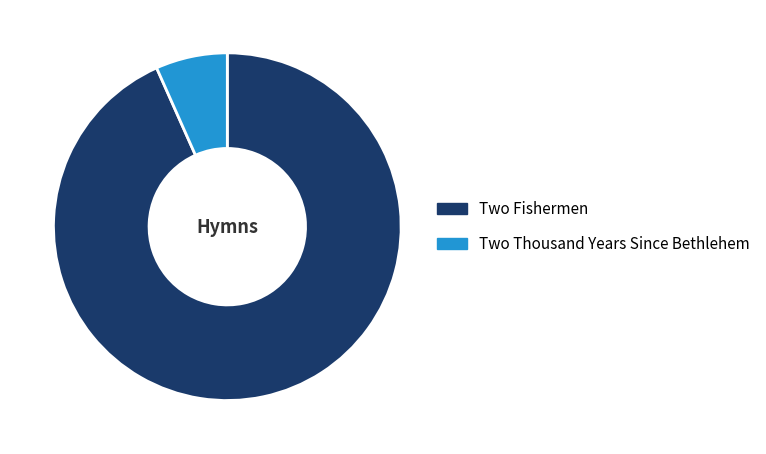

Is it true that Two Thousand Years Since Bethlehem is 1% of the pie?

False